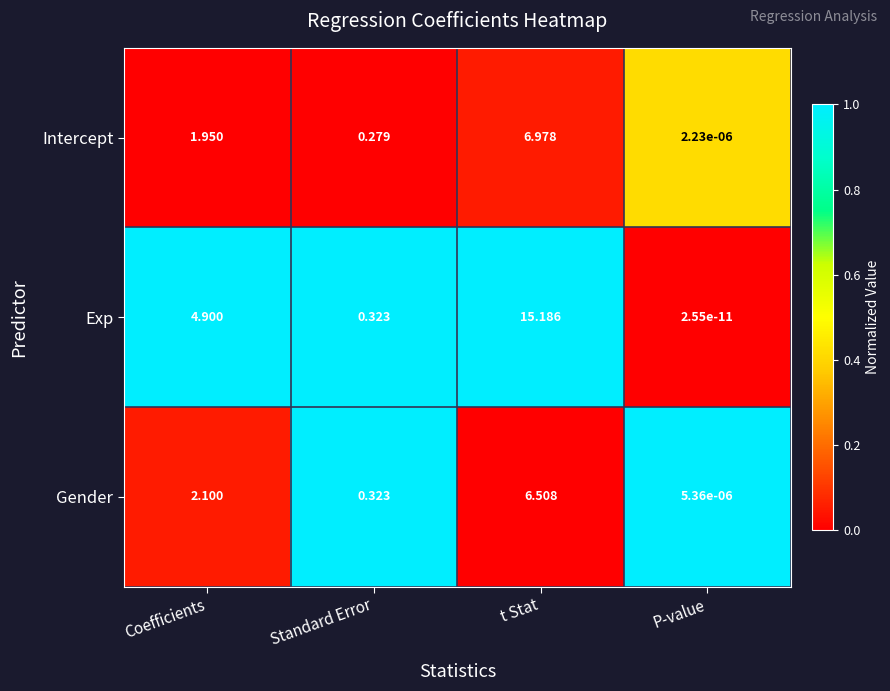

Count the number of data series in this chart.

3